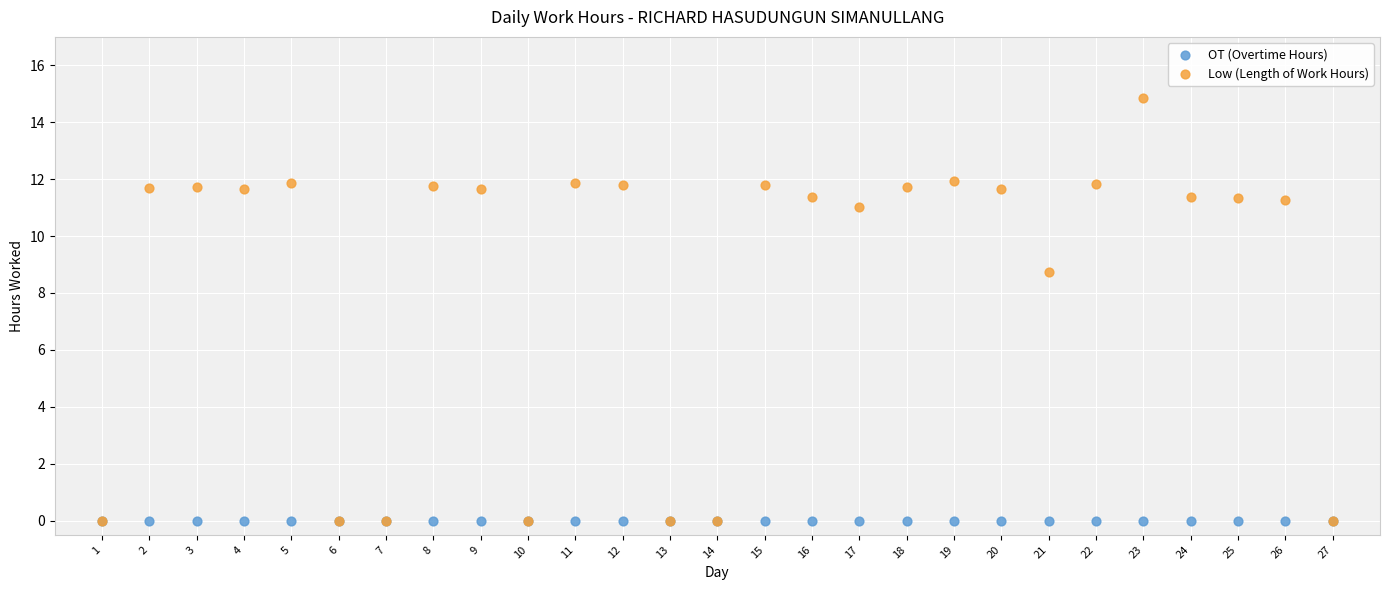

Across all series, what Y value is closest to 7?

8.7